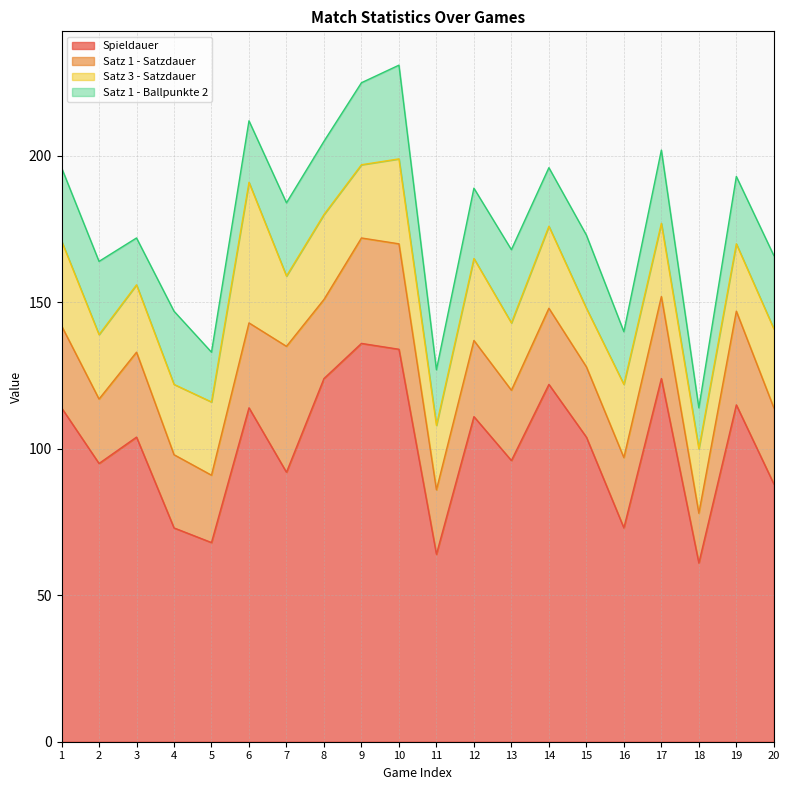

In Spieldauer, how many points are higher than both neighbors (excluding endpoints)?

7